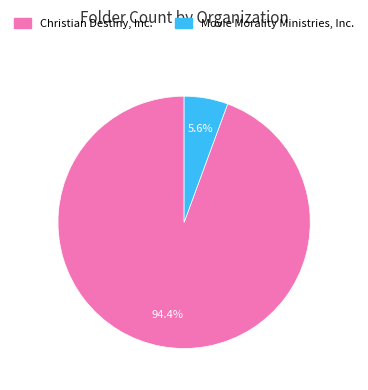

Which has a higher value, Christian Destiny, Inc. or Movie Morality Ministries, Inc.?

Christian Destiny, Inc.